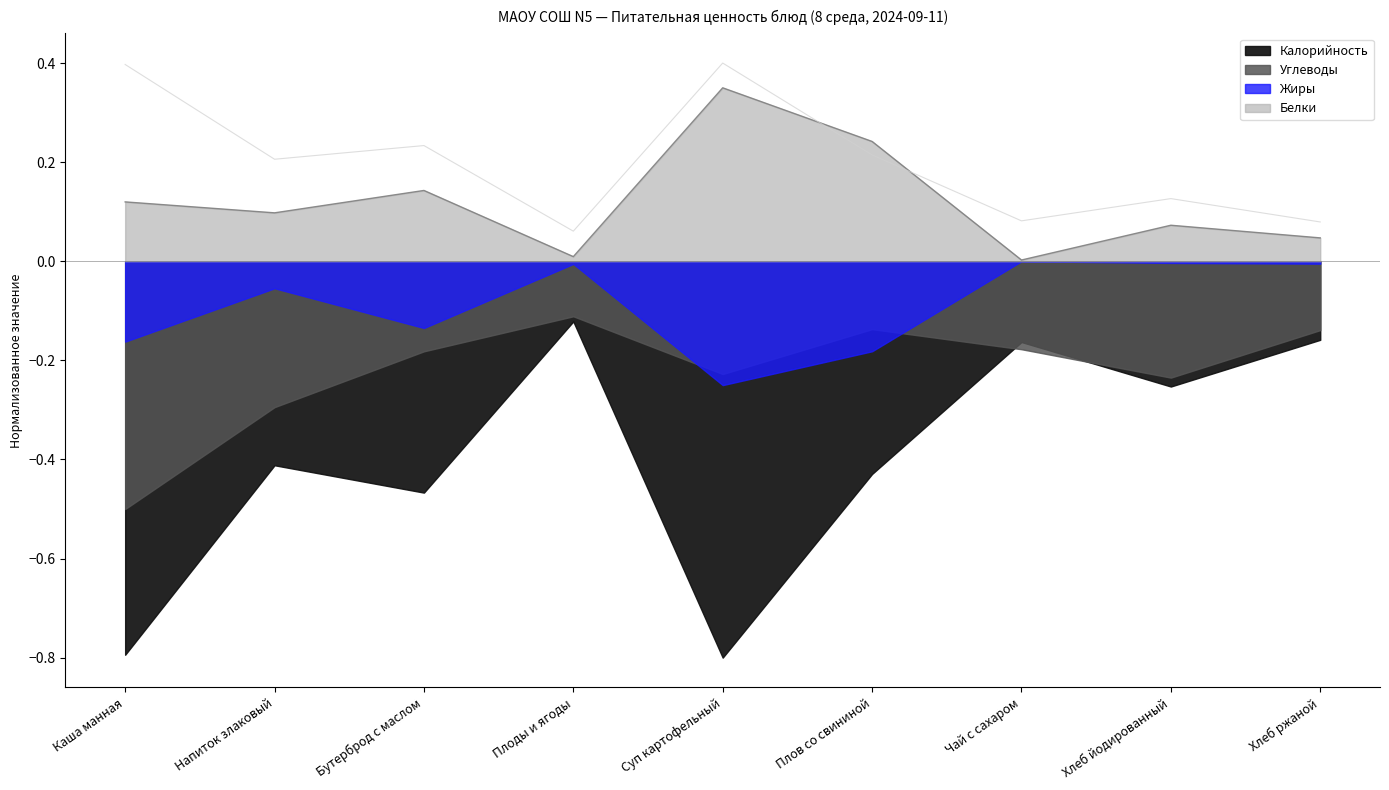

True or false: Белки has a value of 0.1 at Хлеб ржаной.

False